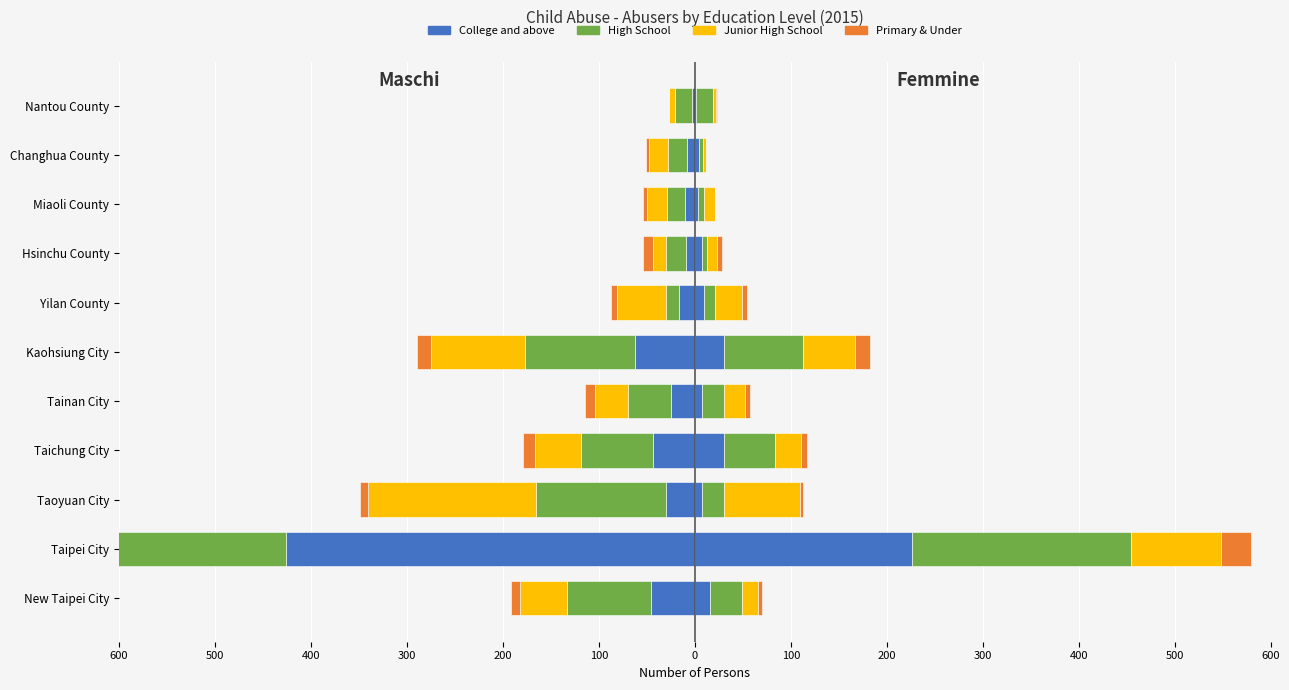

The value of Junior High School at Changhua County is 1. True or false?

False